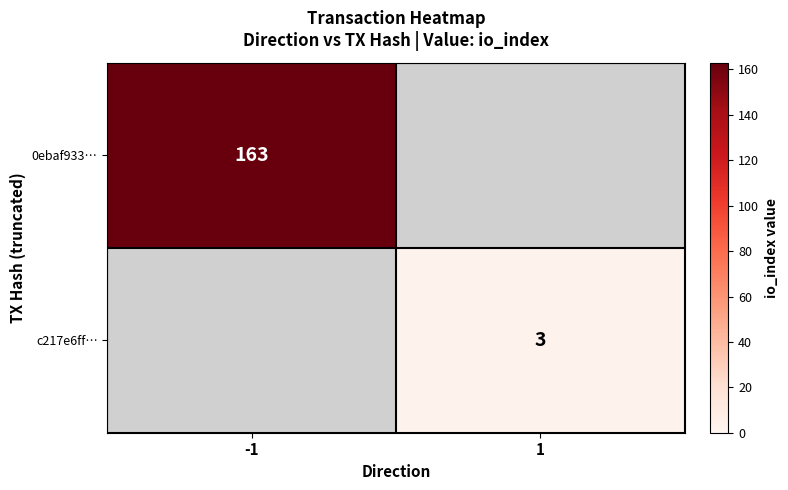

The value of c217e6ff… at 1 is 3. True or false?

True